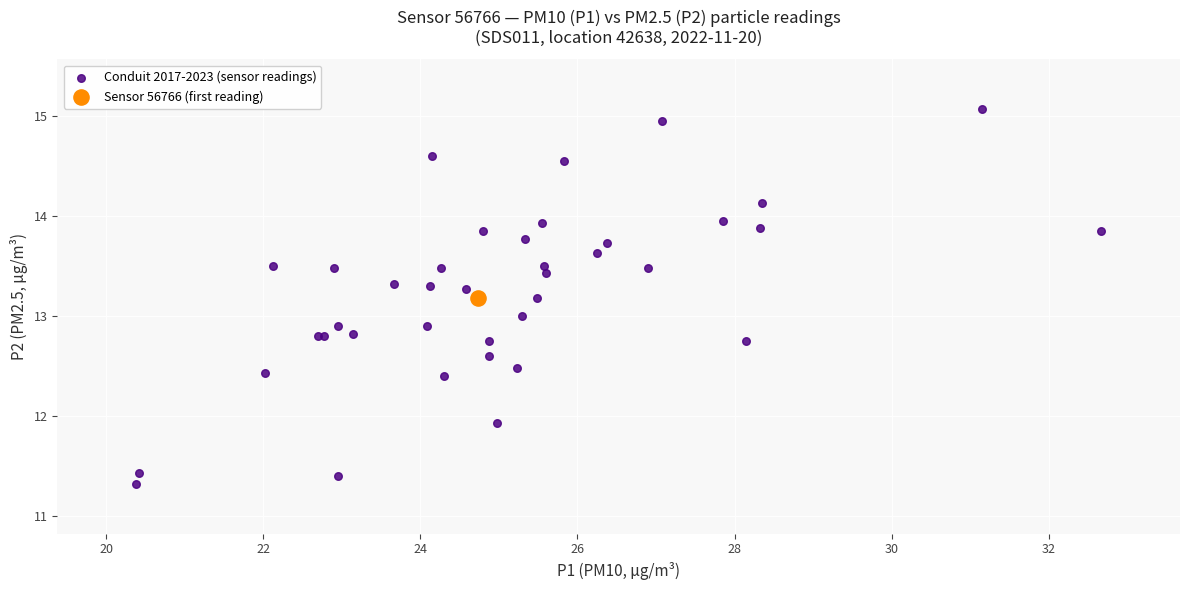

What are all the series names shown in the legend?

Conduit 2017-2023 (sensor readings), Sensor 56766 (first reading)